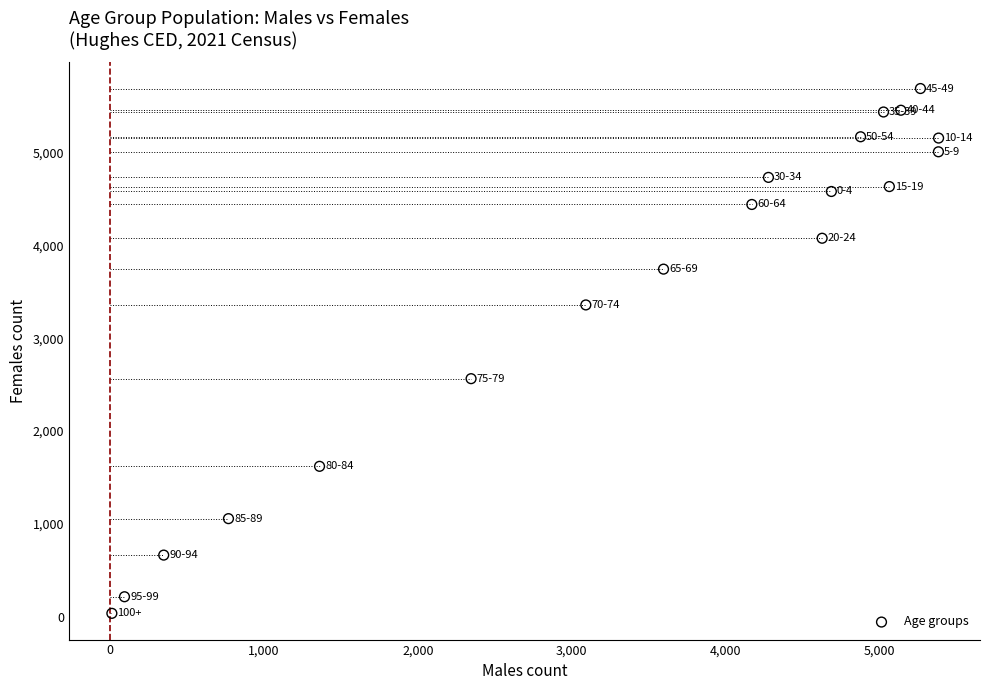

What Y value in the scatter plot is closest to 2864?

2565